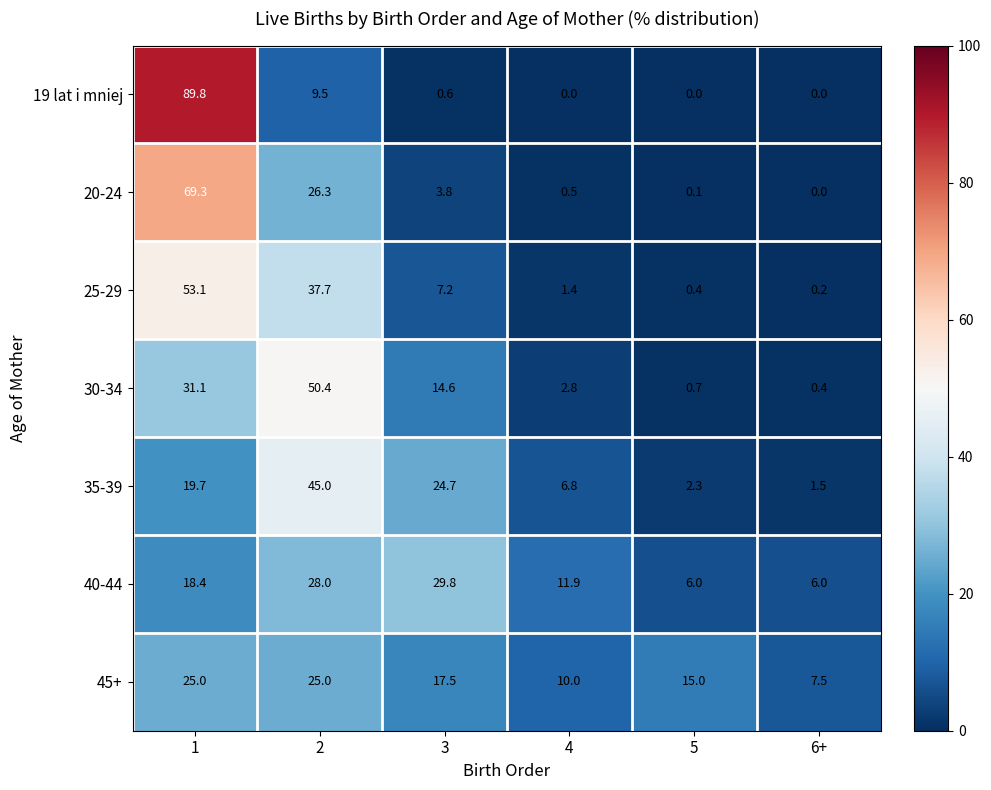

The value of 20-24 at 6+ is 0.0. True or false?

True